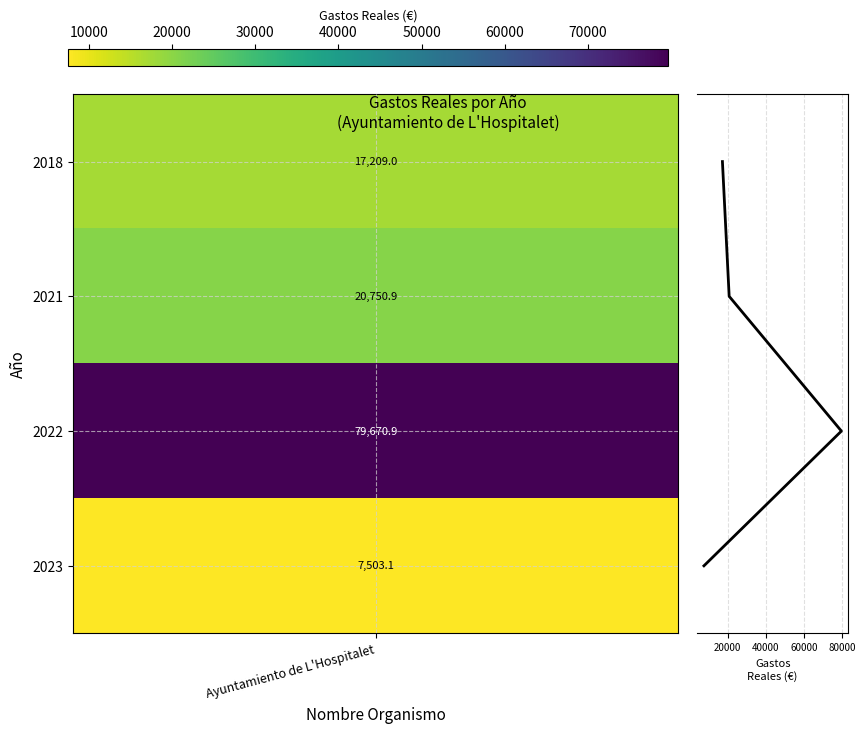

The value at 3 is 4. True or false?

False